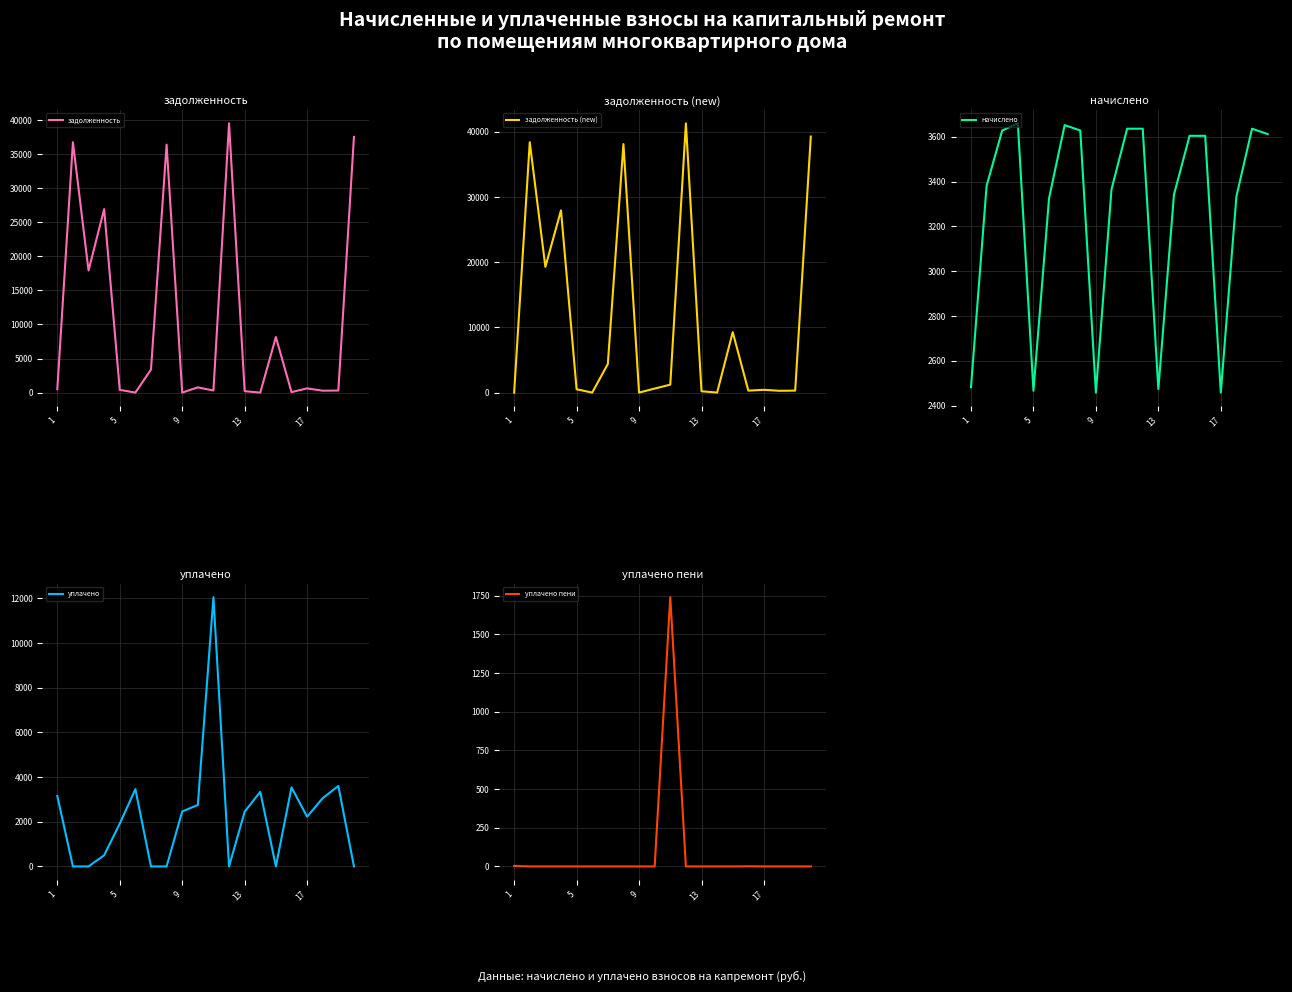

Is this an area chart (filled region under the line)?

No